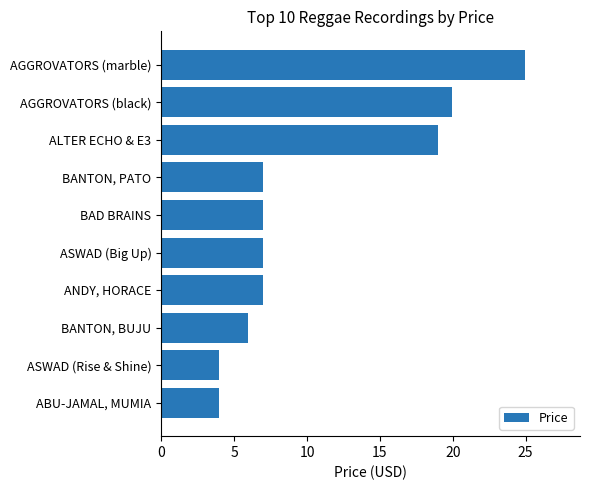

Between AGGROVATORS (marble) and ANDY, HORACE, which is larger?

AGGROVATORS (marble)